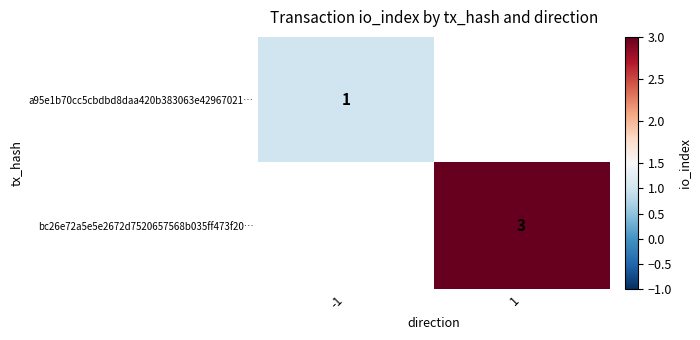

How many distinct data groups are displayed?

2